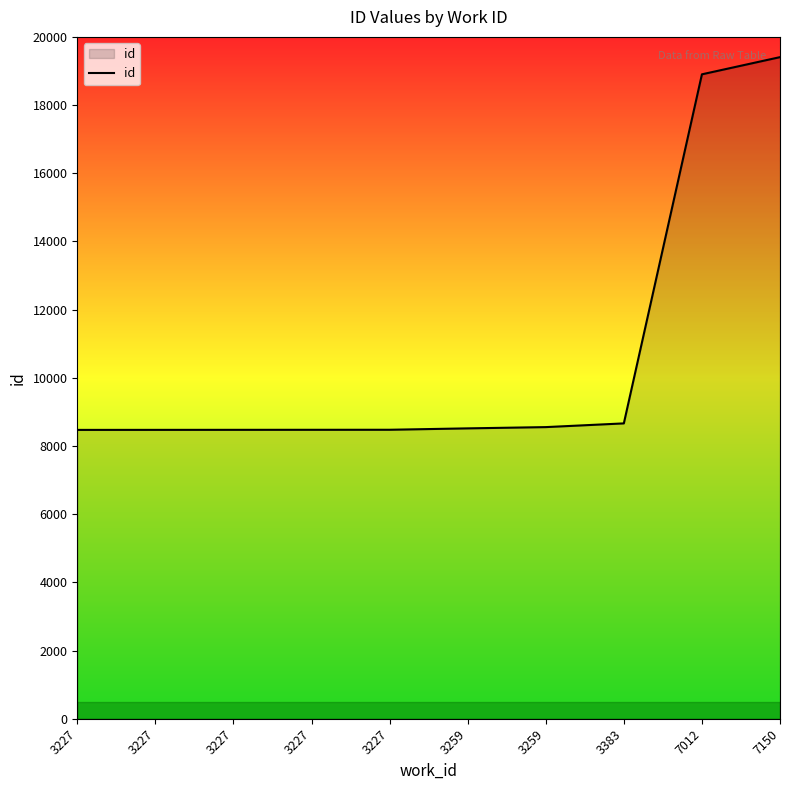

True or false: there are more than 1 points higher than both neighbors.

False